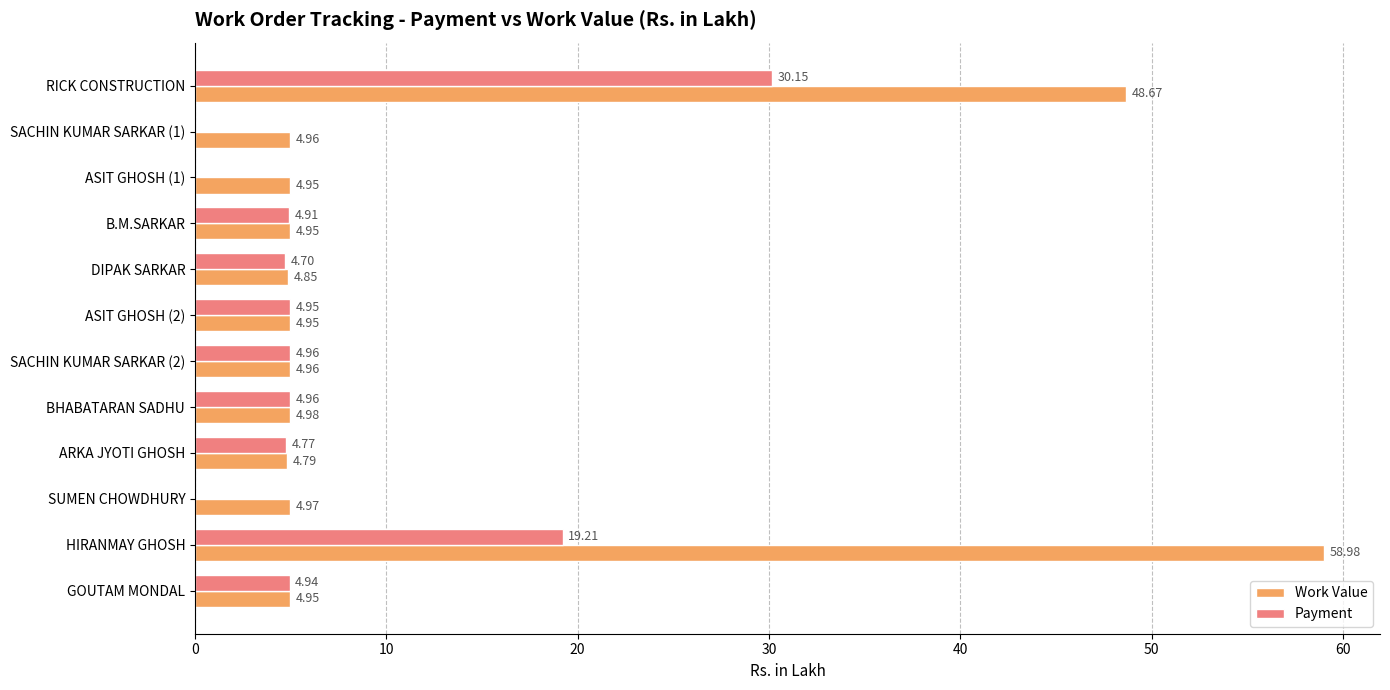

At which label does Payment reach its peak?

RICK CONSTRUCTION